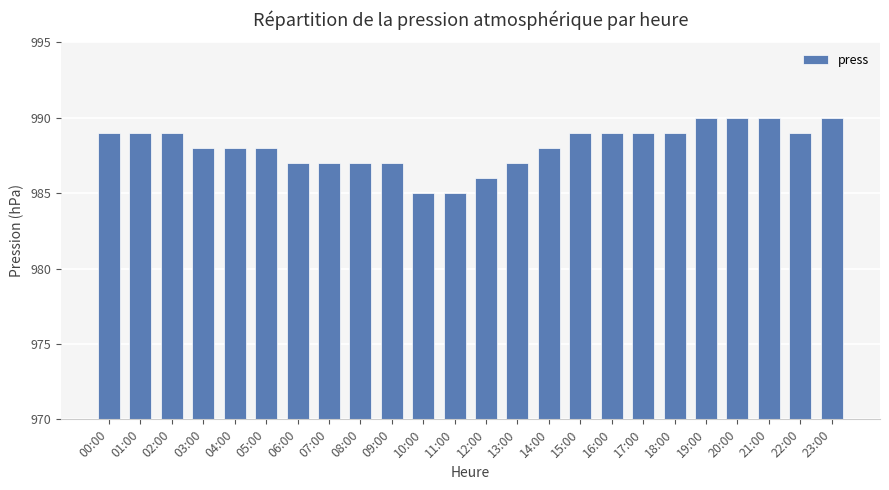

What is the change in value from 04:00 to 23:00?

+2